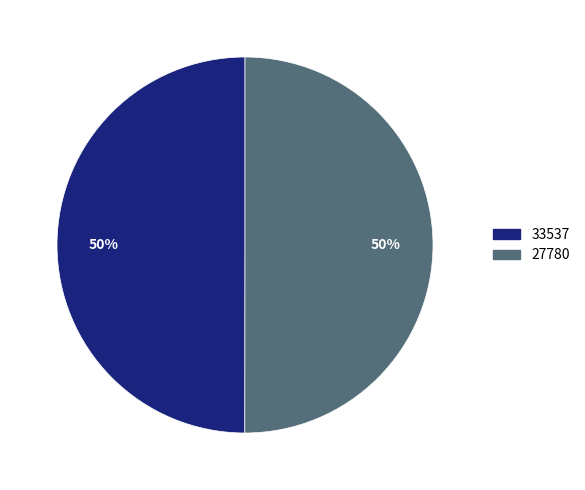

How many segments does this pie chart have?

2